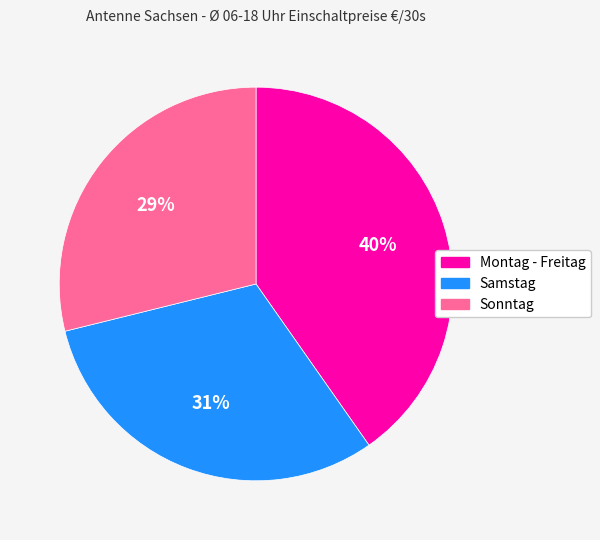

Between Sonntag and Samstag, which is larger?

Samstag